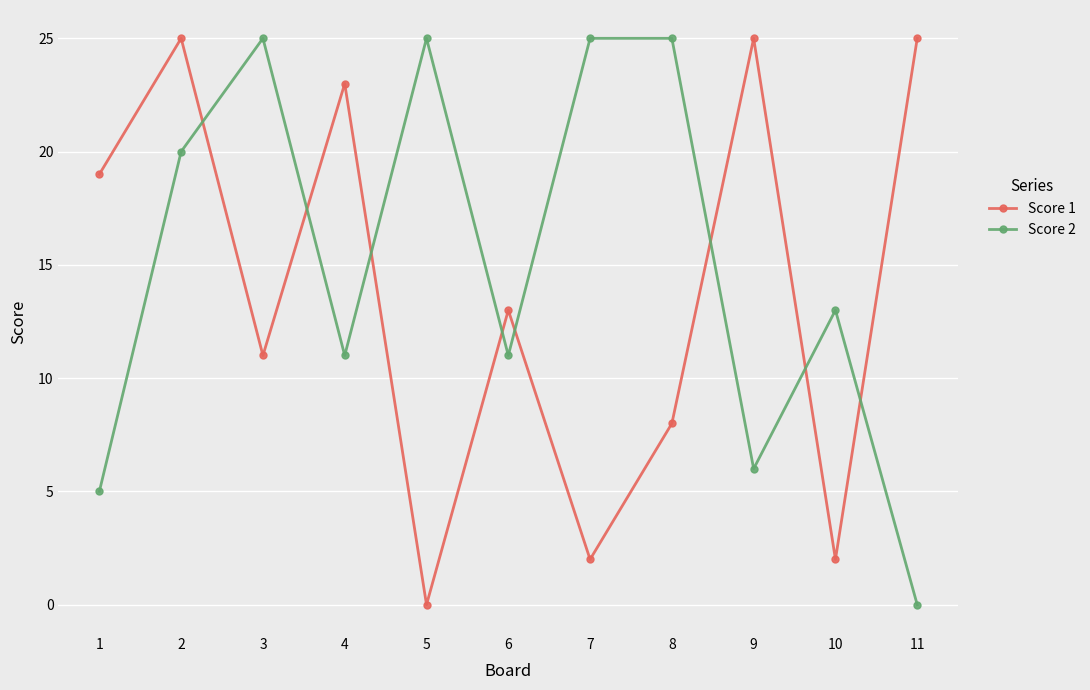

List the series in order of their overall mean, highest first.

Score 2, Score 1